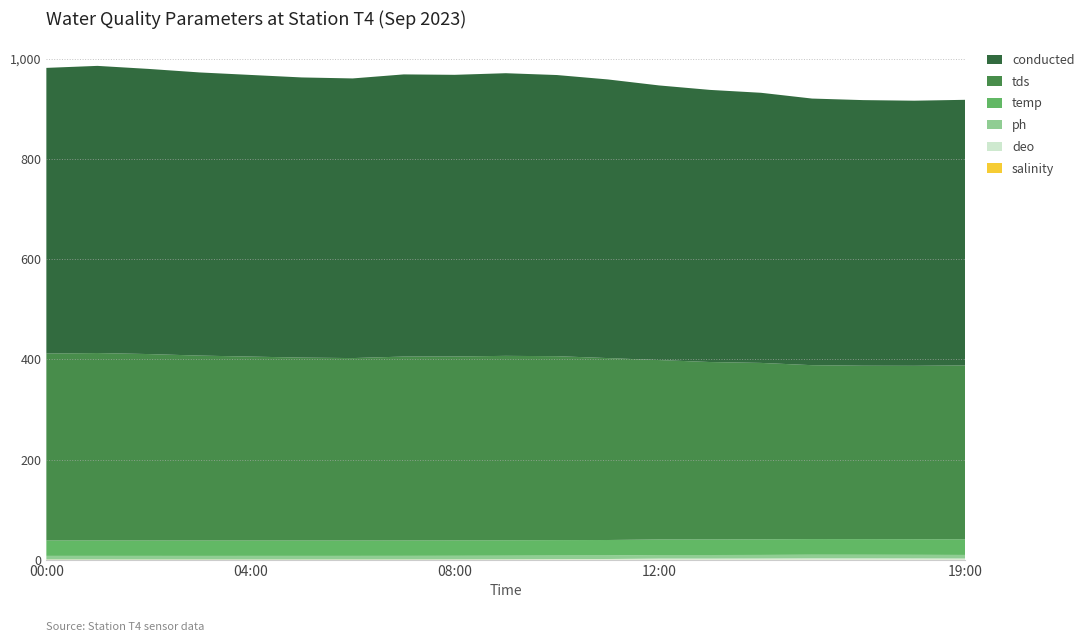

Reading right to left, transcribe all the data shown in this chart.

salinity: 0.2	0.2	0.2	0.2	0.3	0.3	0.3	0.3	0.3	0.3	0.3	0.3	0.3	0.3	0.3	0.3	0.3	0.3	0.3
deo: 2.3	2.6	2.7	2.7	2.4	2.1	2.1	1.3	1.1	0.8	0.6	0.5	0.5	0.4	0.4	0.4	0.4	0.5	0.5
ph: 7.1	7.1	7.1	7.1	7.1	7.1	7.1	7.1	7.1	7.0	7.0	7.0	7.0	7.0	7.0	7.0	7.0	7.0	7.0
temp: 31.1	31.1	31.2	31.2	31.1	31.1	31.0	30.8	30.8	30.8	30.7	30.7	30.7	30.7	30.7	30.7	30.7	30.7	30.7
tds: 347.0	346.0	346.0	347.0	352.0	354.0	358.0	363.0	367.0	368.0	367.0	367.0	364.0	365.0	367.0	369.0	372.0	374.0	373.0
conducted: 530.0	529.0	530.0	532.0	539.0	543.0	548.0	556.0	561.0	564.0	562.0	563.0	558.0	559.0	562.0	565.0	569.0	573.0	570.0